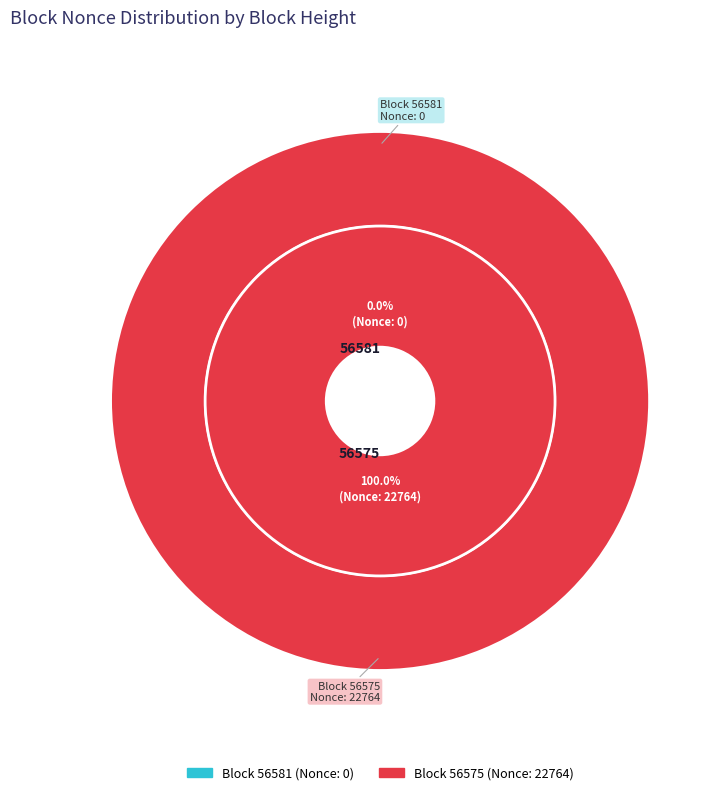

Which has a higher value, 56581 or 56575?

56575